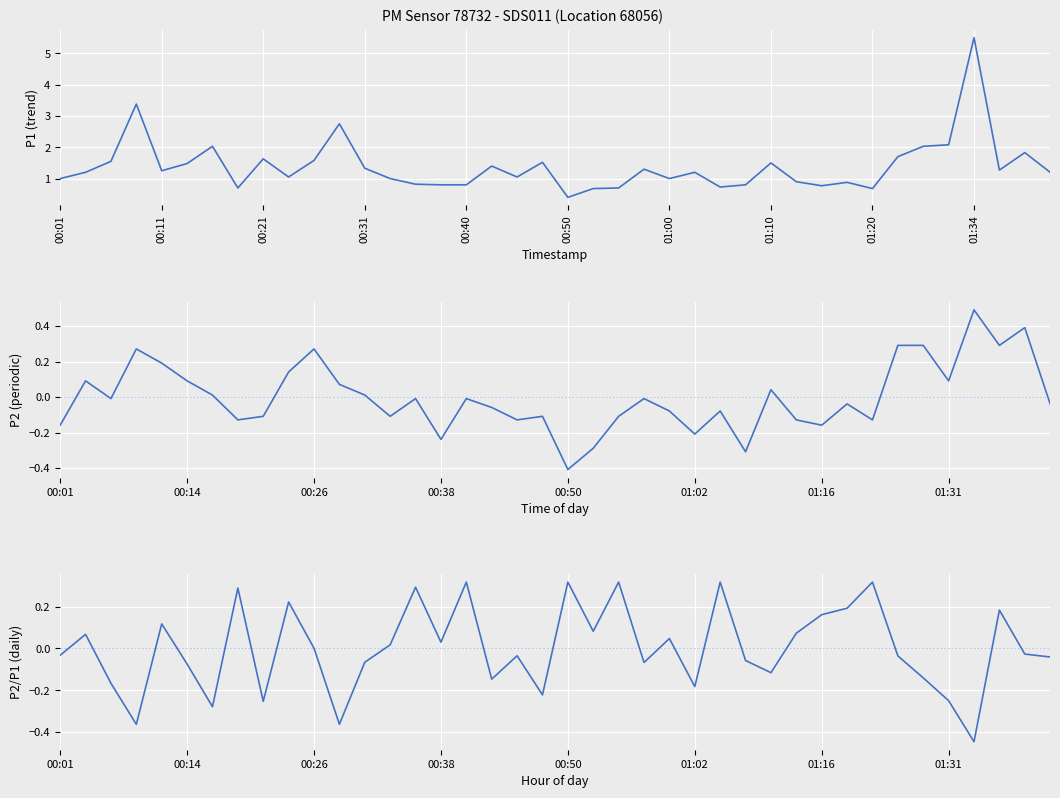

What is the spread (max minus min) of values at 15?

1.0